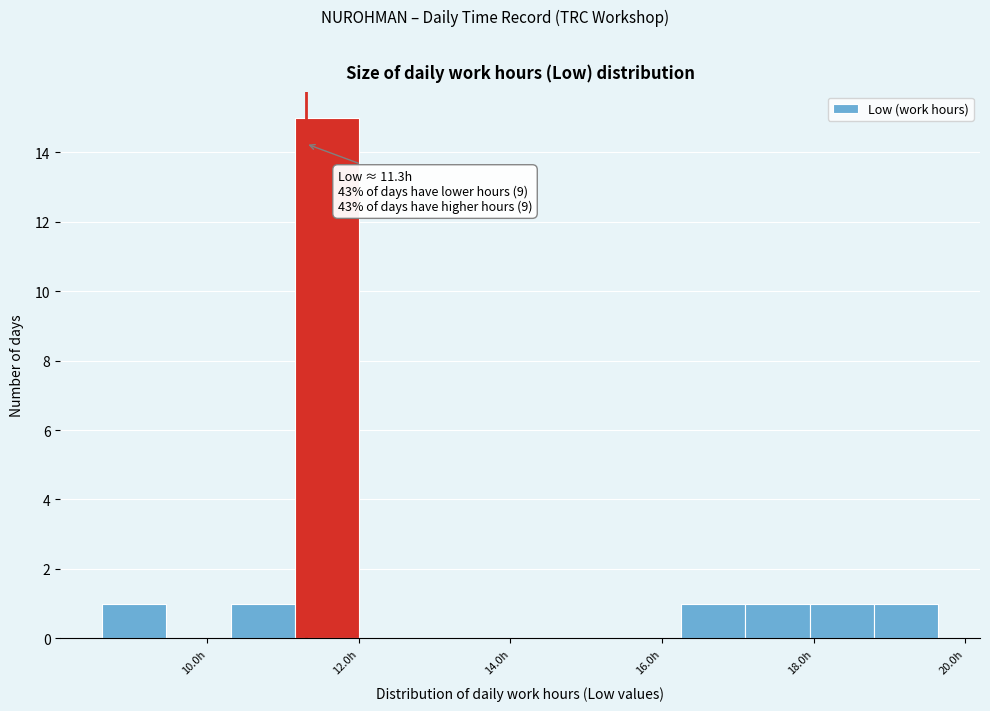

Which range on the x-axis has the tallest bar?

11.2 to 12.0